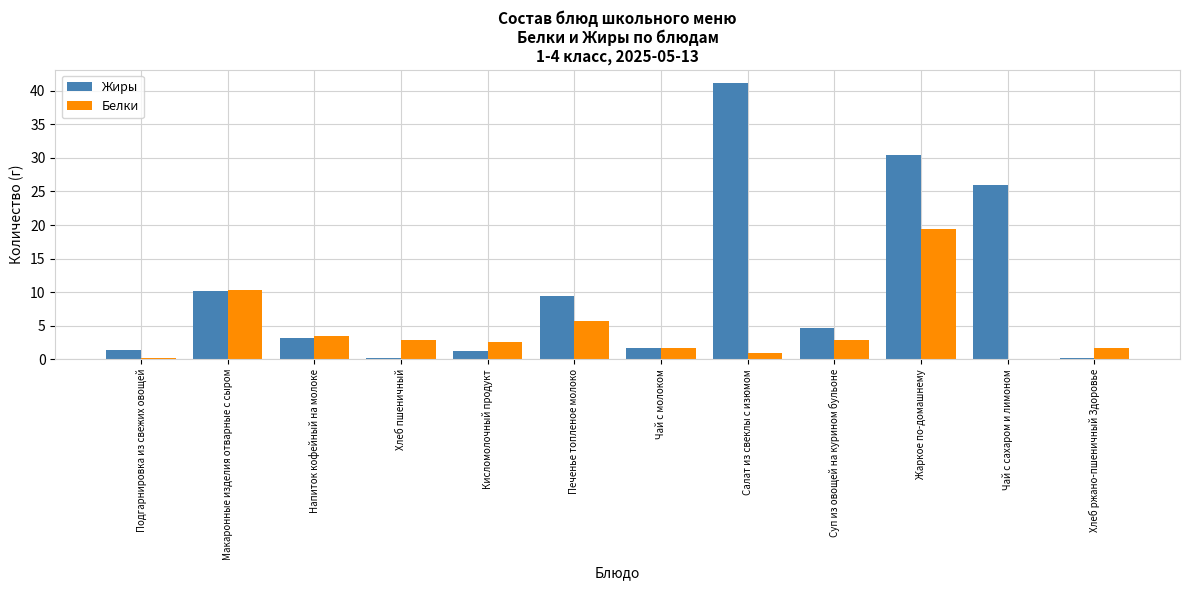

Which label corresponds to the largest value in the chart?

Салат из свеклы с изюмом